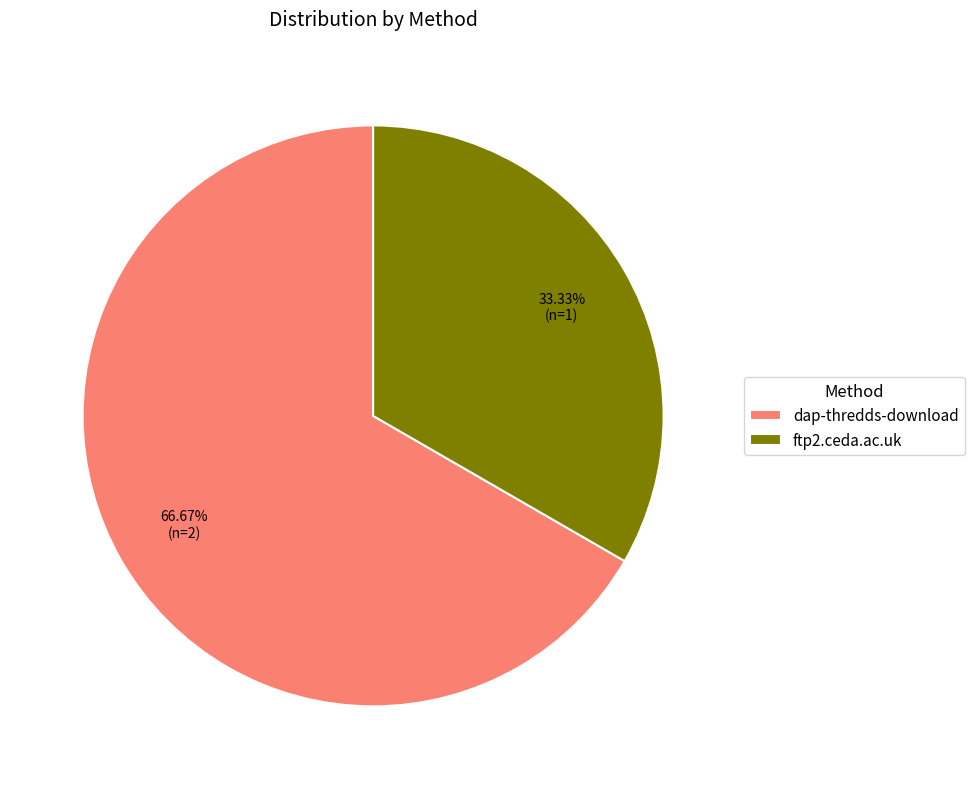

How many segments does this pie chart have?

2